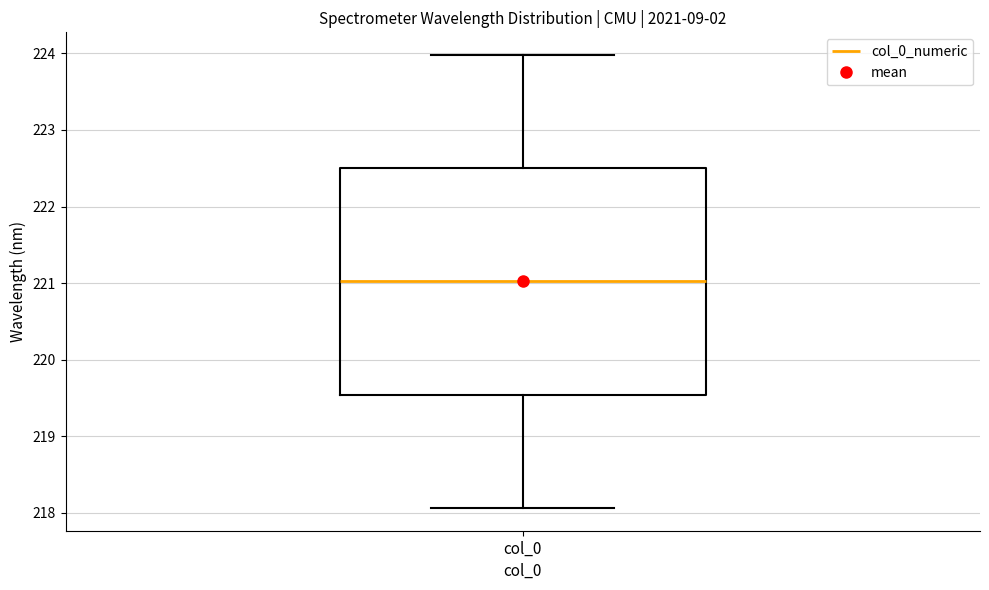

Read this box plot against the y-axis: the position of the median line, the range covered by the box, and the ends of both whiskers. The values are not printed on the chart, so give them approximately, as read against the axis.

median 221.0, box 219.5 to 222.5, whiskers 218.1 to 224.0